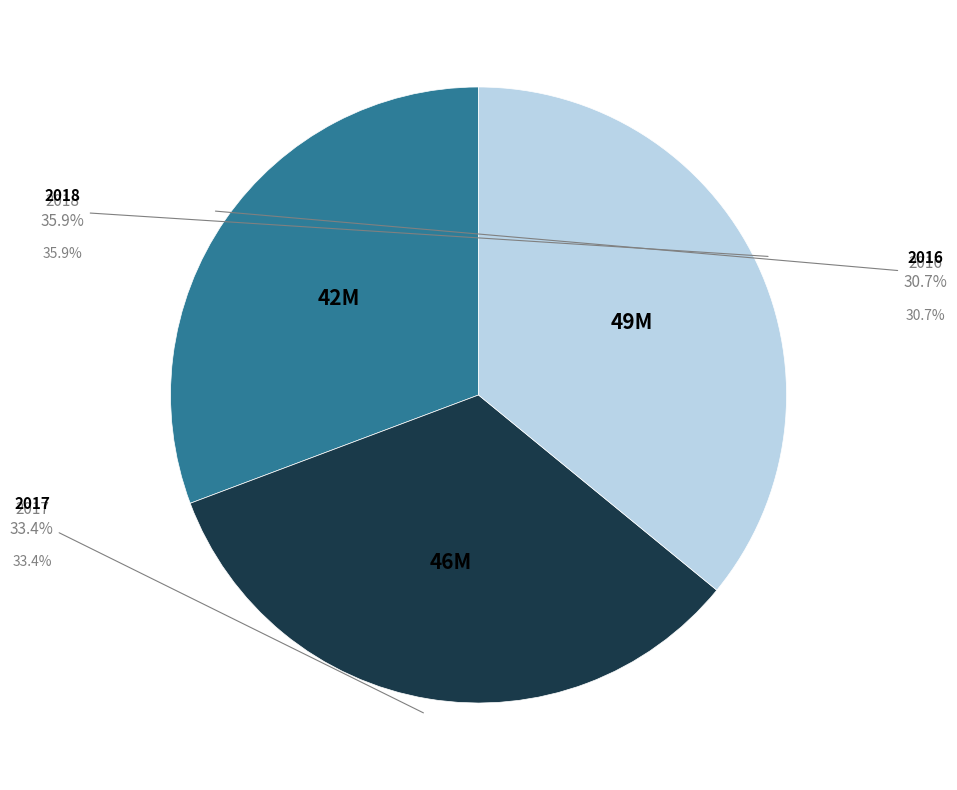

True or false: 2016 accounts for 17% of the total.

False